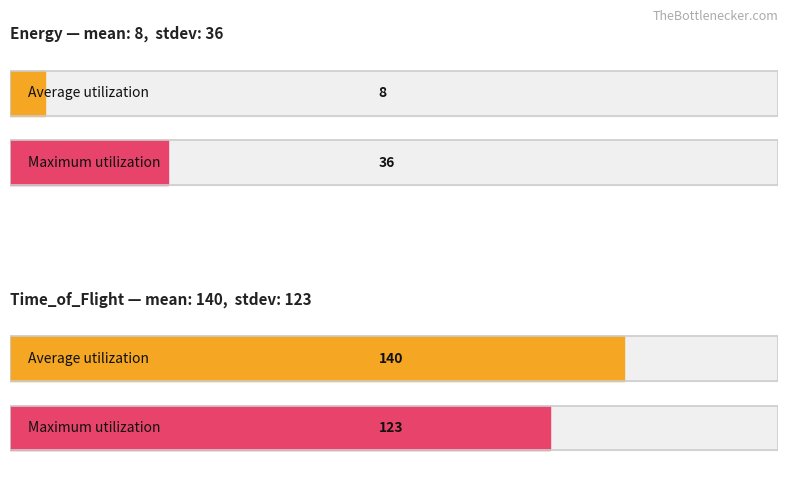

Which series has the widest spread of values?

Average utilization